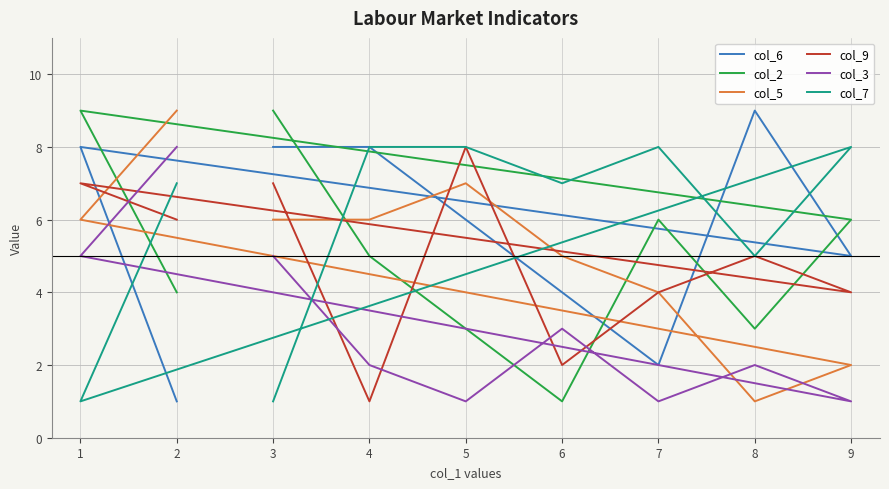

Does the chart display data point markers on the line(s)?

No